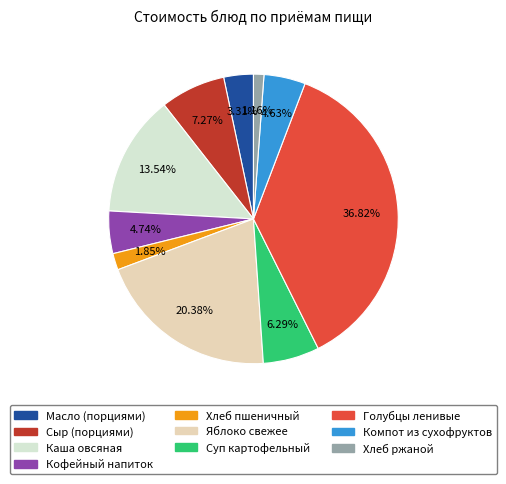

Which has a higher value, Каша овсяная or Компот из сухофруктов?

Каша овсяная